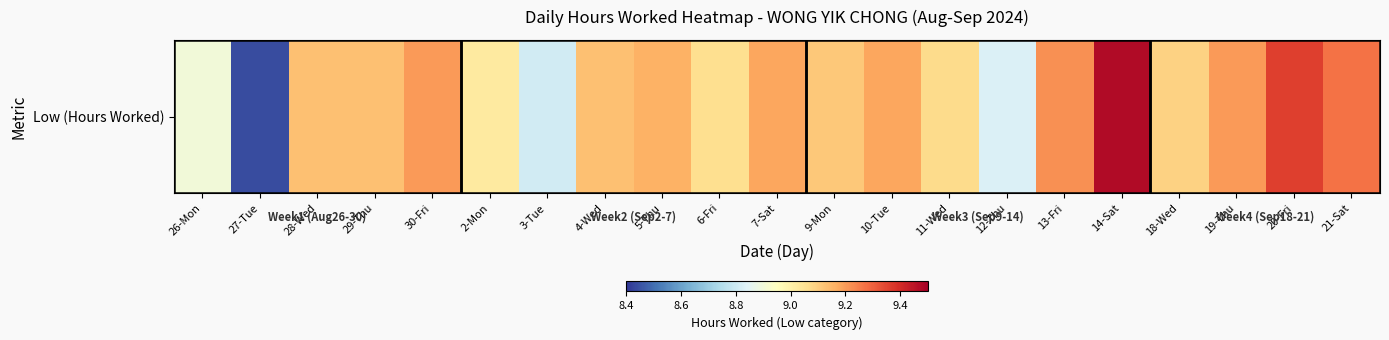

What is the change in value from 4-Wed to 13-Fri?

+0.1